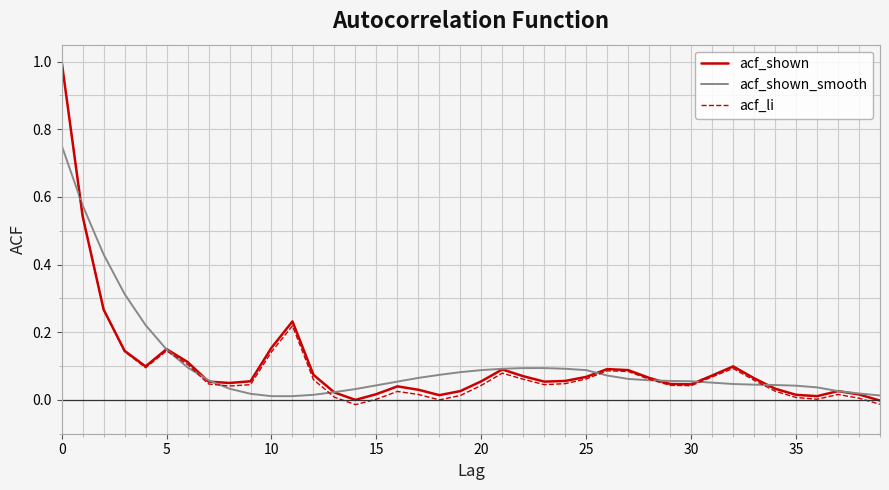

What is the maximum value for acf_li?

1.0